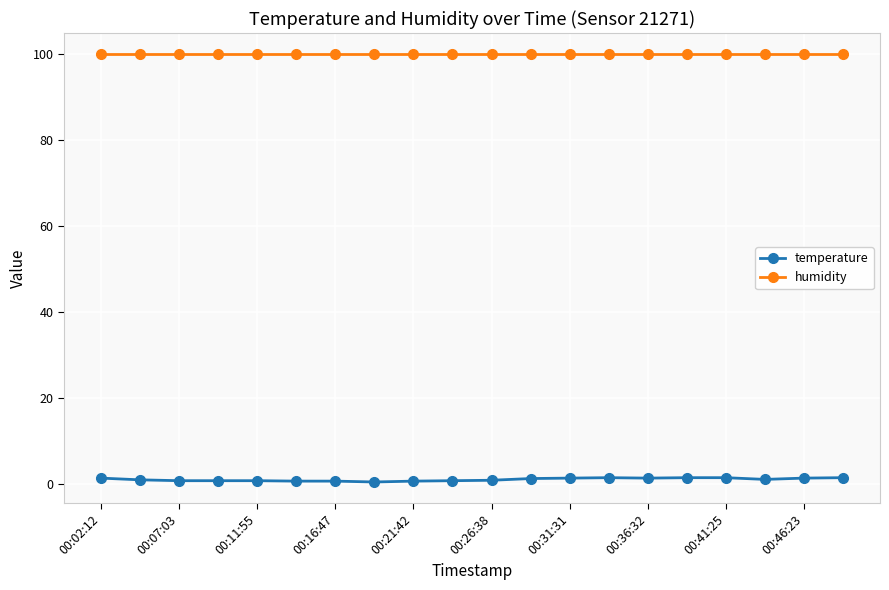

What is the value of the humidity point at the 17th from the left?

99.9